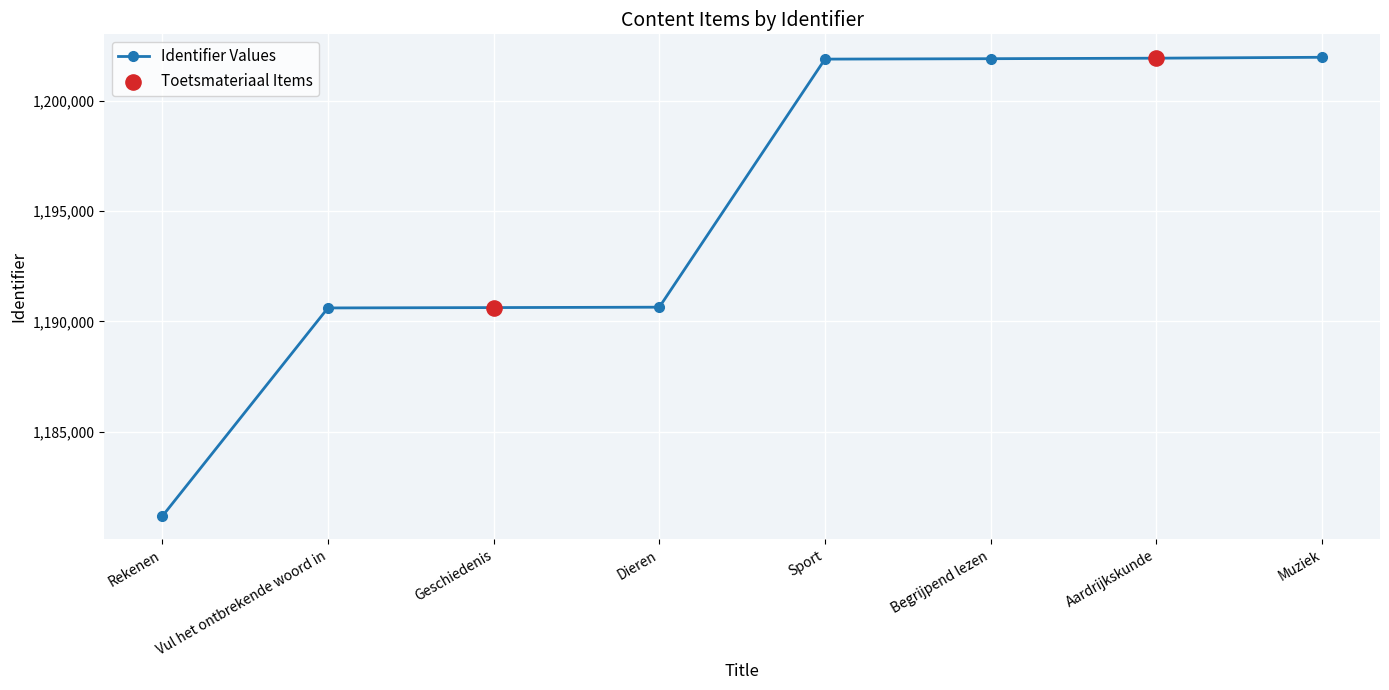

What is the ratio of the value at Vul het ontbrekende woord in to the value at Geschiedenis?

1.0